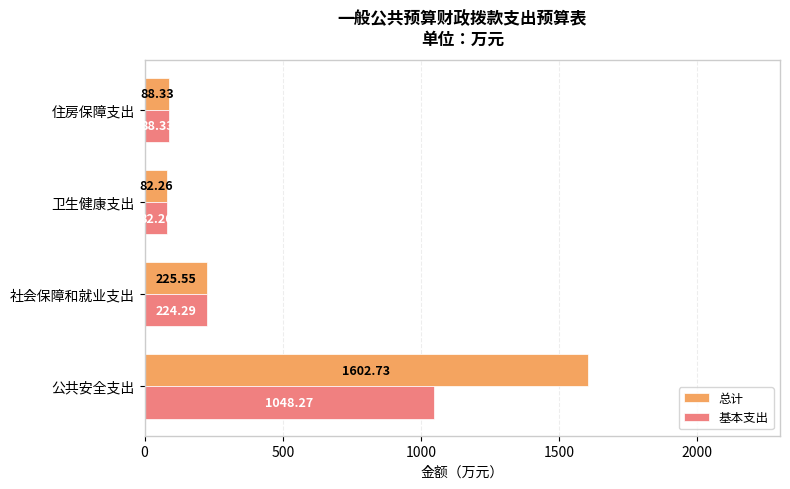

Which series has the largest total across all categories?

总计